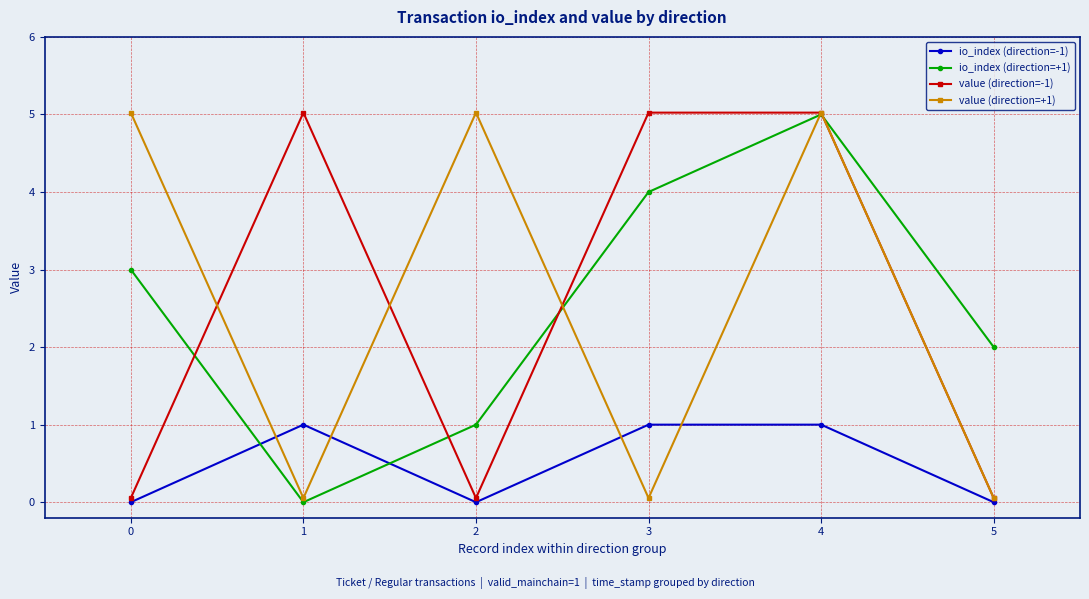

At how many categories does at least one series exceed 1?

6